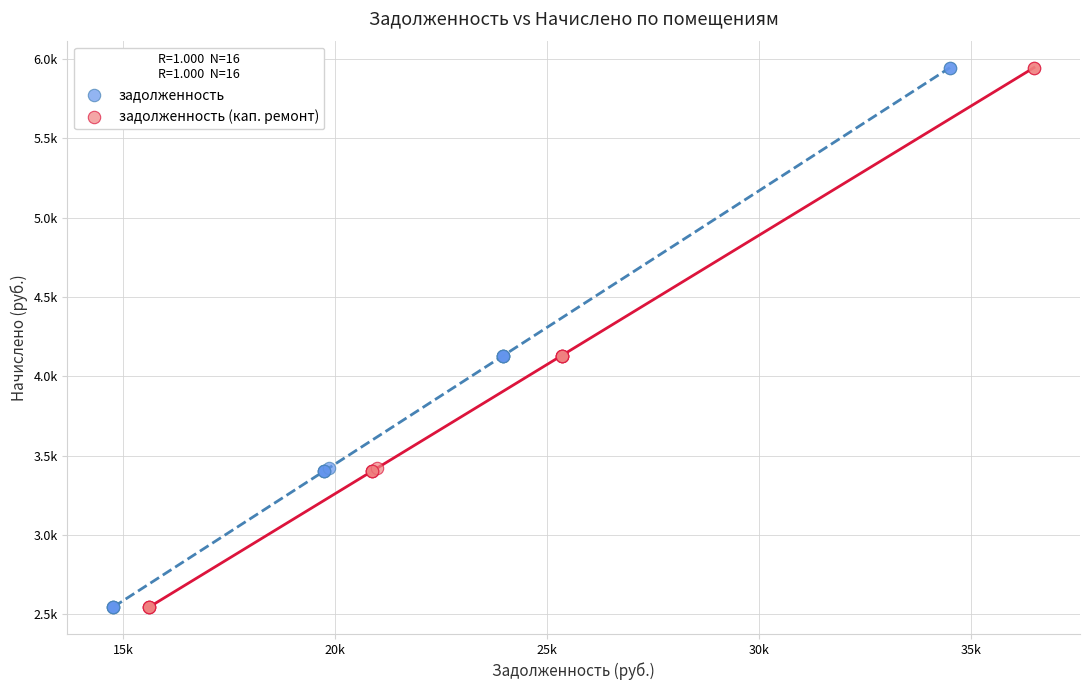

What are all the series names shown in the legend?

задолженность, задолженность (кап. ремонт)